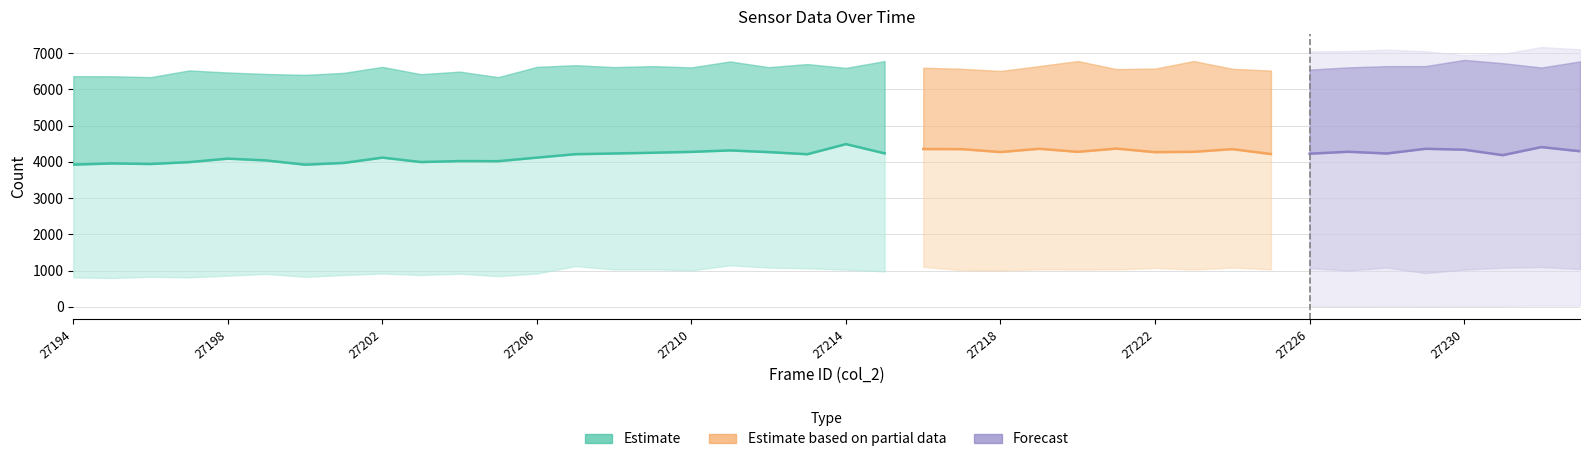

Does the chart display data point markers on the line(s)?

No